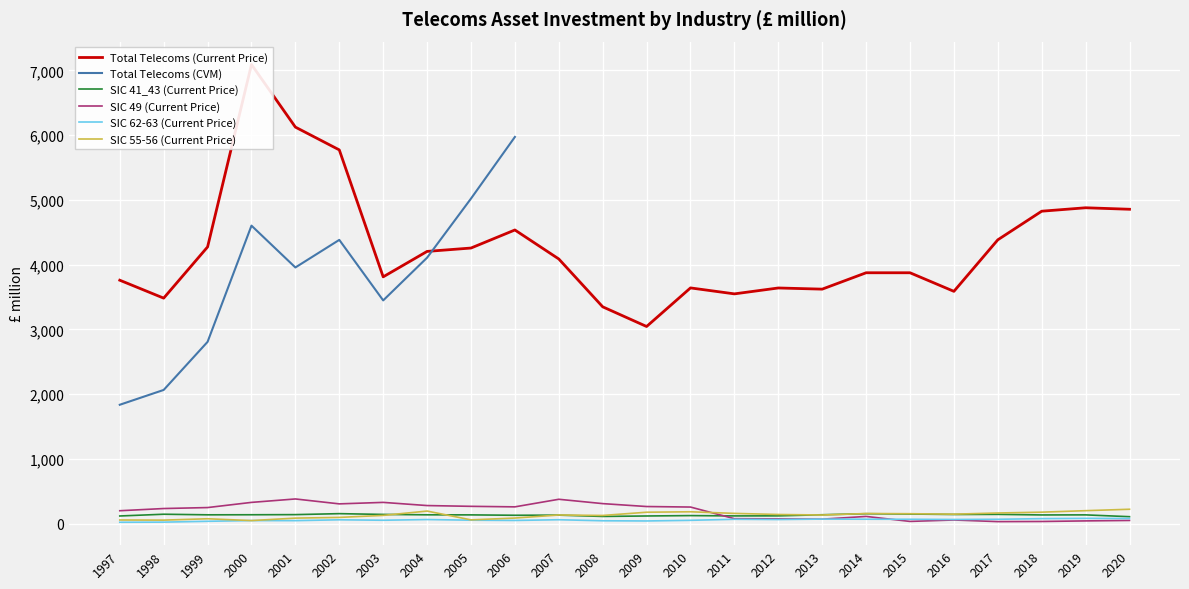

What is the sum of the SIC 41_43 (Current Price) values at 2012 and 2010?

242